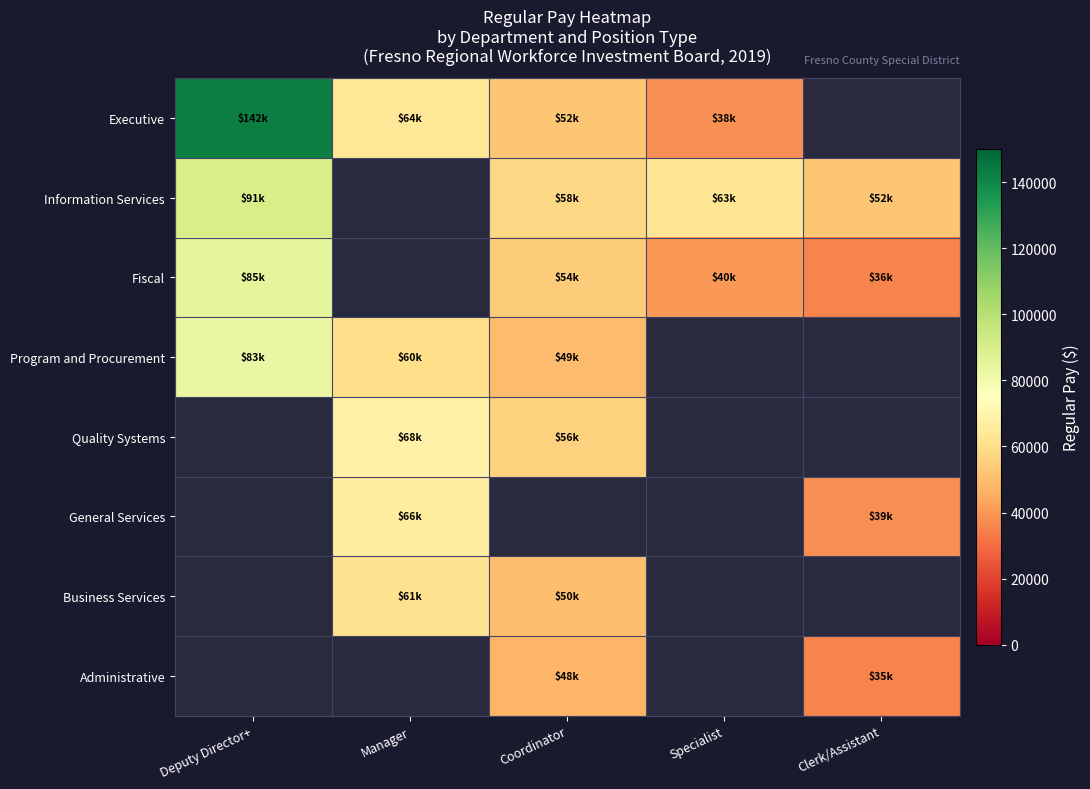

At which category is the sum across all series the highest?

Deputy Director+